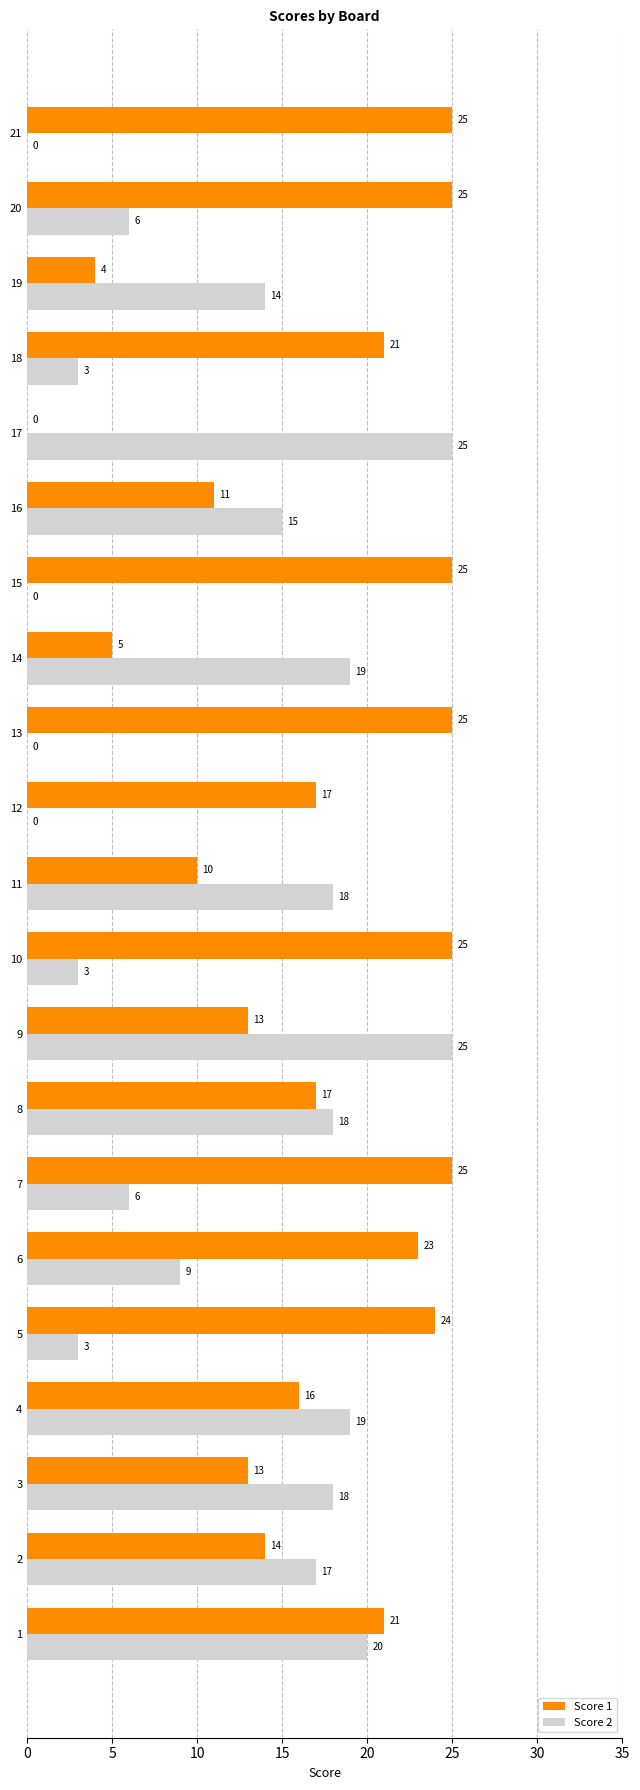

The Score 2 series shows 12 at 15. True or false?

False